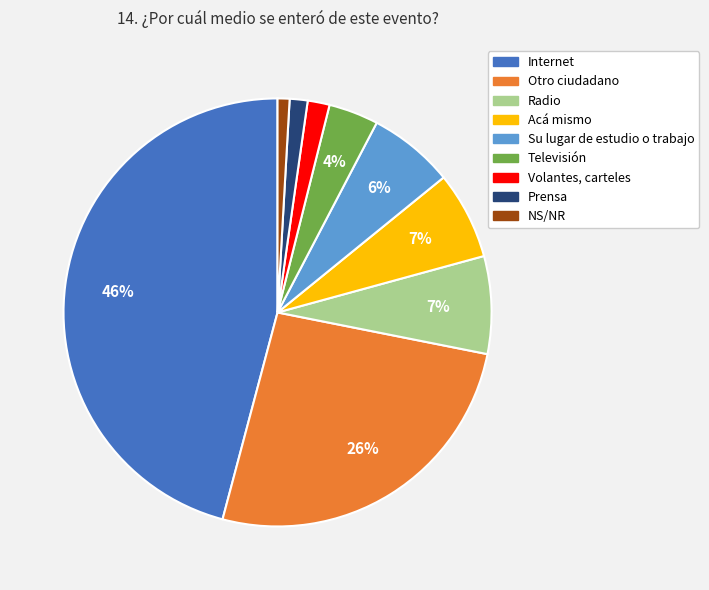

Between NS/NR and Internet, which is larger?

Internet